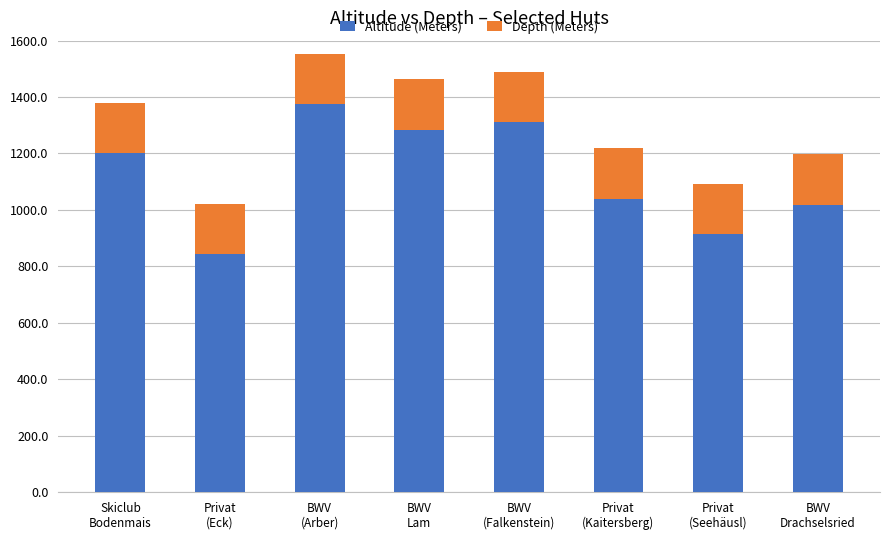

What is the highest value of the Altitude (Meters) series?

1375